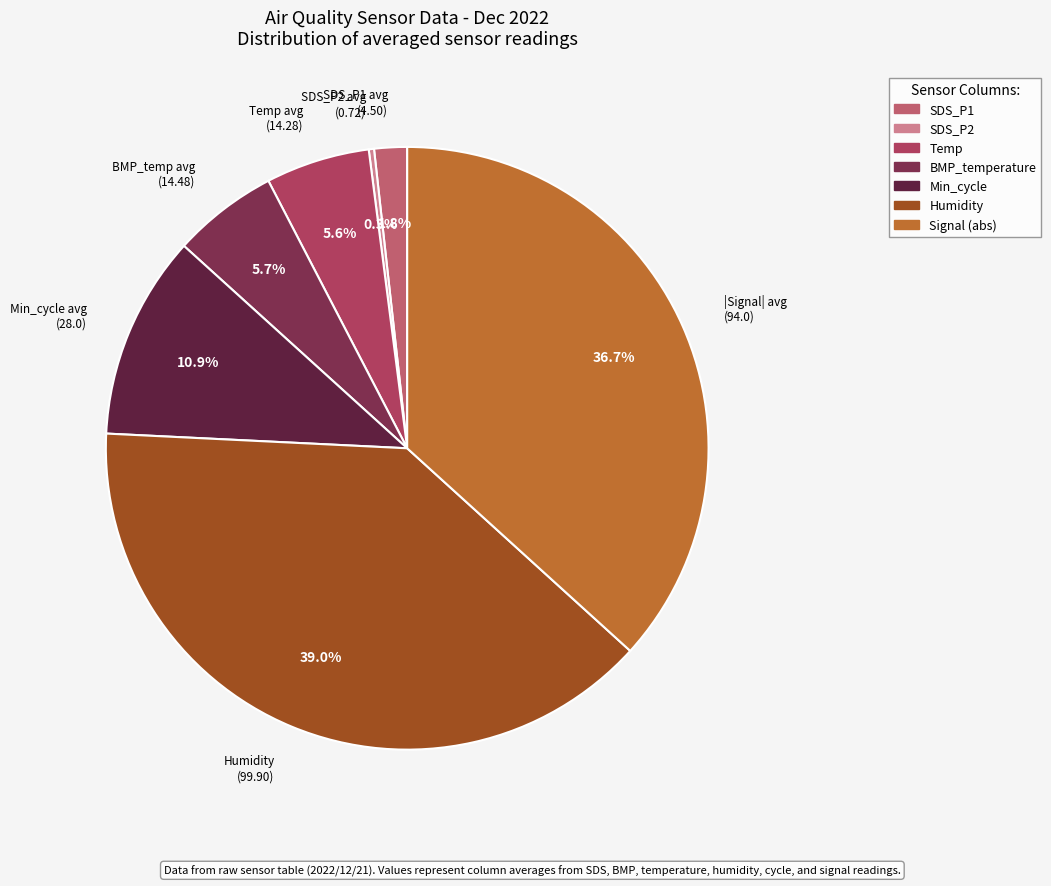

Is there any slice that represents more than half of the pie?

No